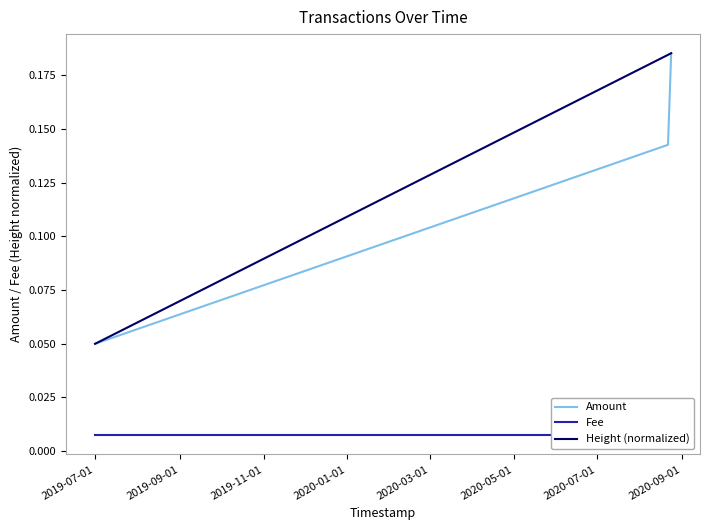

Is this an area chart (filled region under the line)?

No